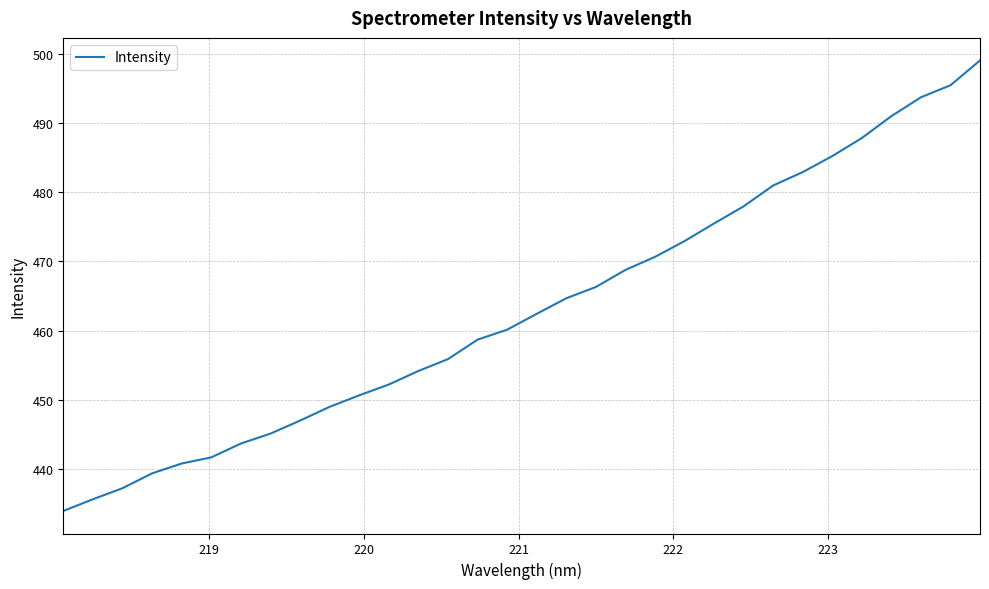

What is the difference between the maximum and minimum values?

65.1